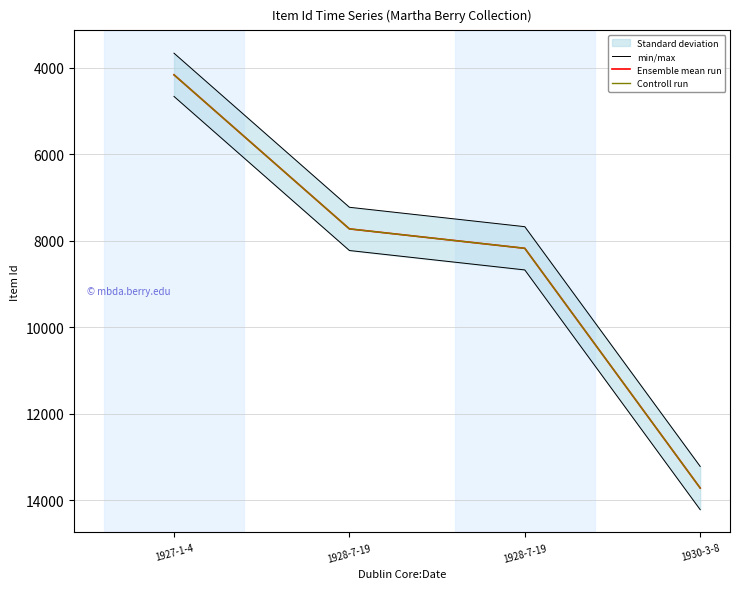

At how many categories does at least one series exceed 10544?

1